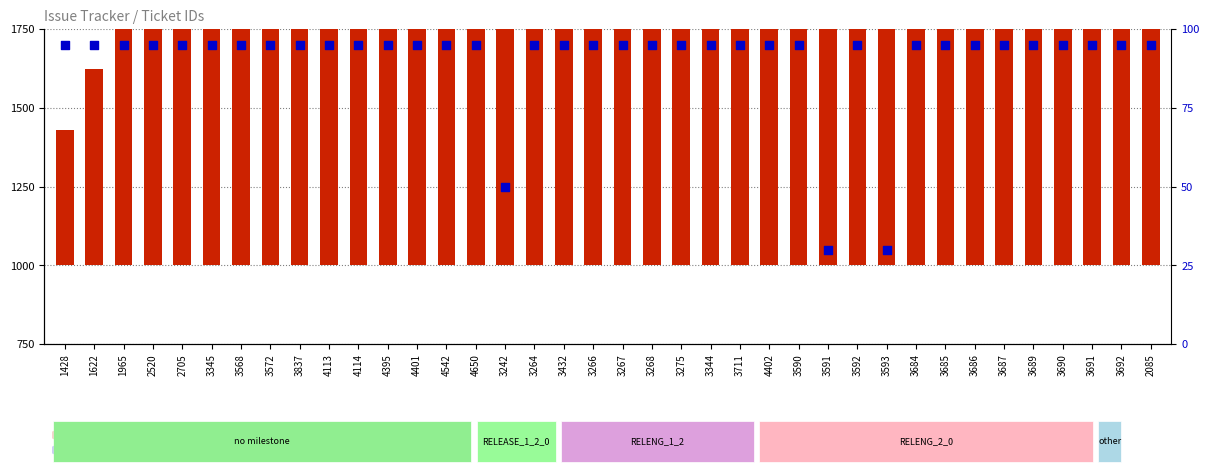

Which series has the largest total across all categories?

count